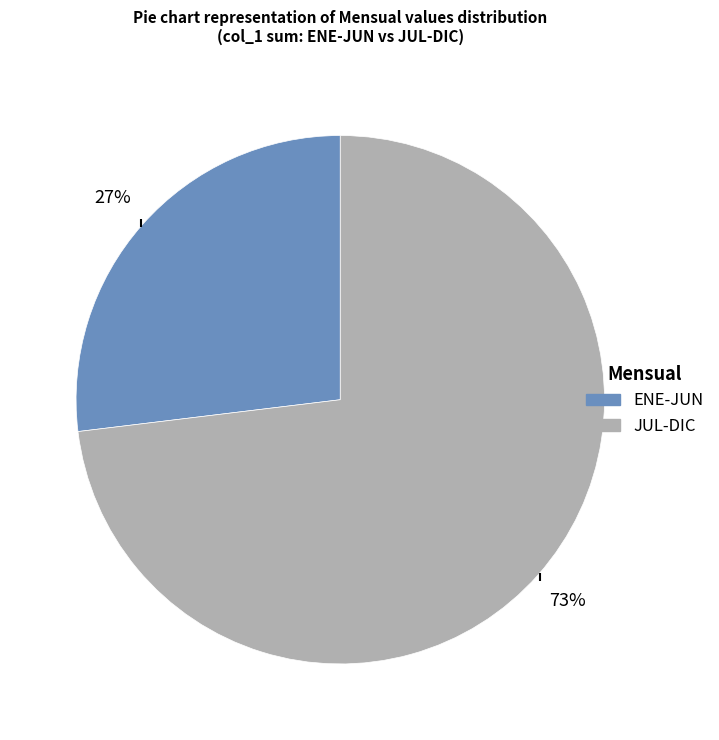

To the nearest percent, what is the difference between the largest and smallest slice percentages?

46%